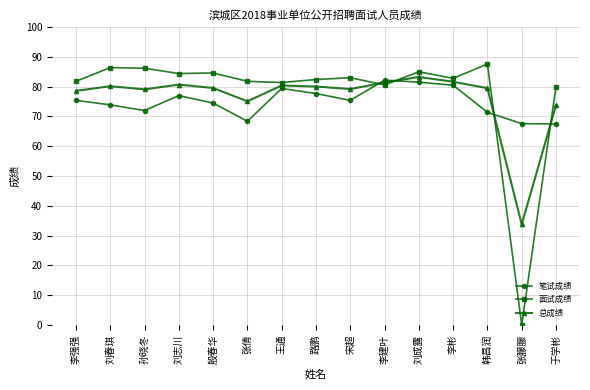

How many times do 面试成绩 and 笔试成绩 cross each other?

4